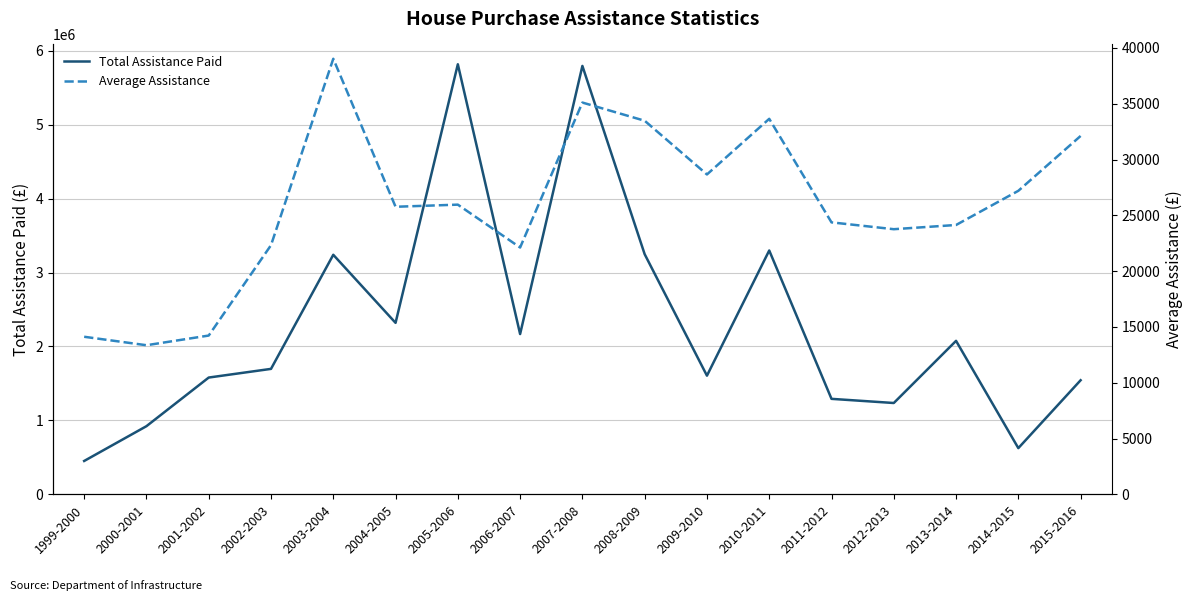

What is the label of the 3rd point from the left?

2001-2002